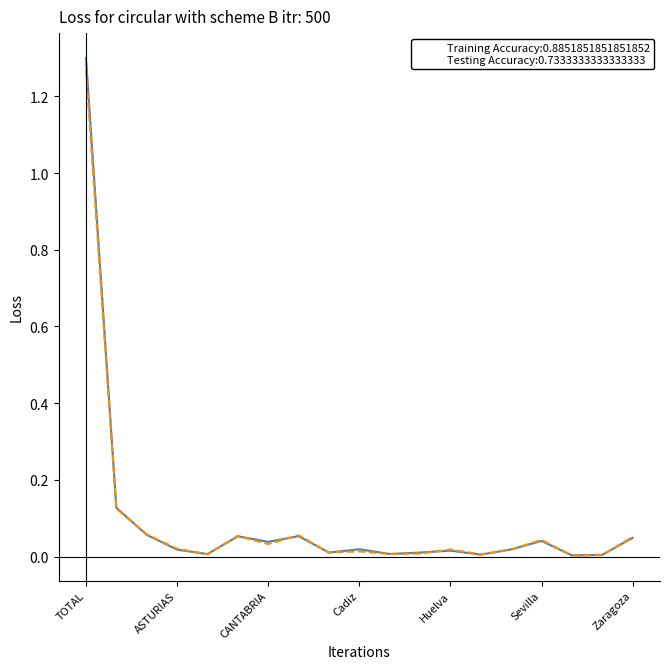

Does the chart display data point markers on the line(s)?

No